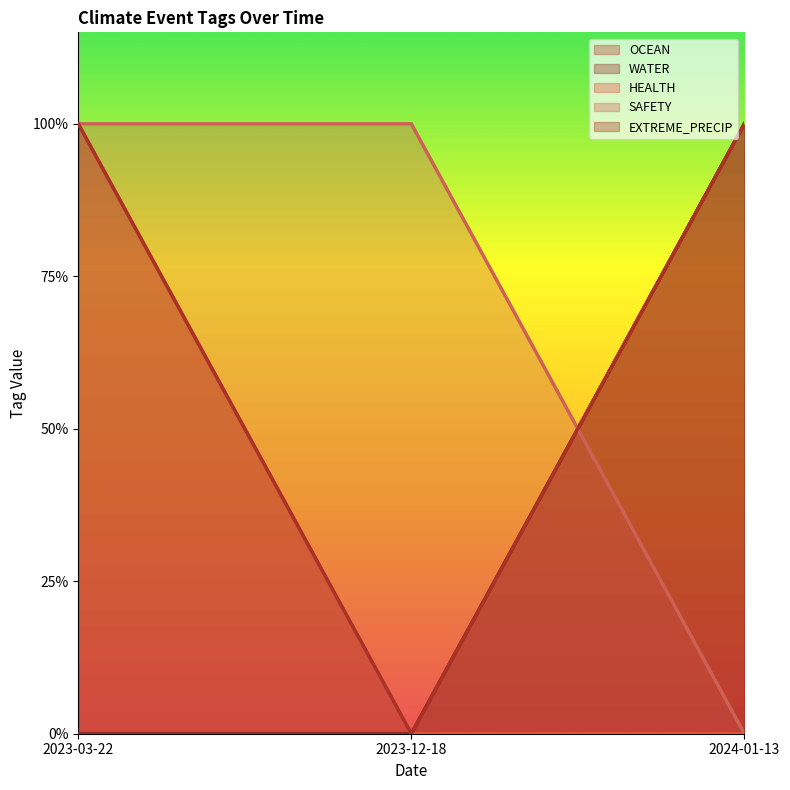

What is the sum of the HEALTH values at 2023-12-18 and 2023-03-22?

1